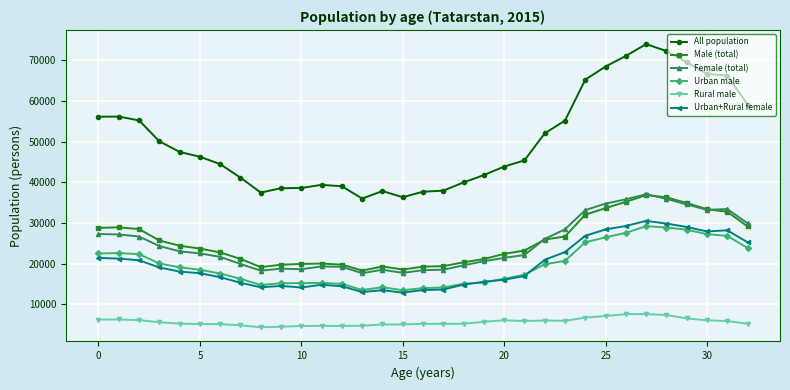

How many lines are shown in the chart?

6